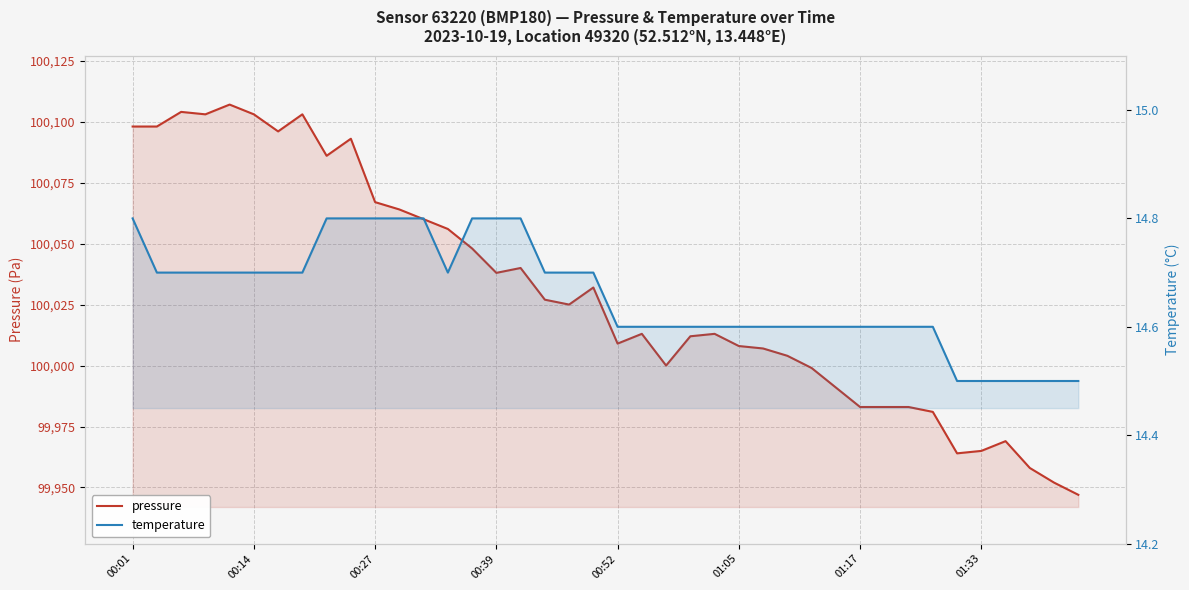

Rank the categories by pressure value from lowest to highest.

39, 38, 37, 34, 35, 36, 33, 30, 31, 32, 29, 28, 22, 27, 26, 25, 20, 23, 21, 24, 18, 17, 19, 15, 16, 14, 13, 12, 11, 10, 8, 9, 01:17, 00:01, 00:14, 00:39, 01:05, 01:33, 00:27, 00:52